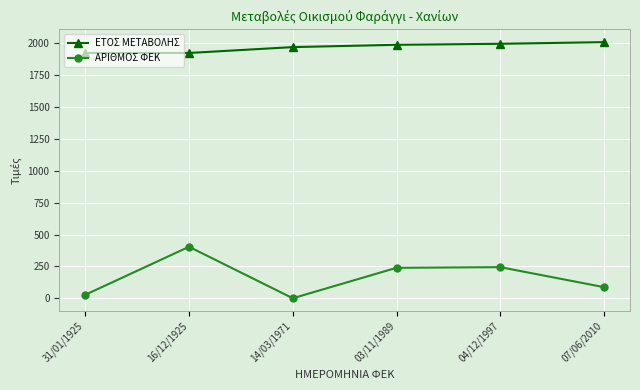

What is the difference between the maximum and minimum values in the ΕΤΟΣ ΜΕΤΑΒΟΛΗΣ series?

85